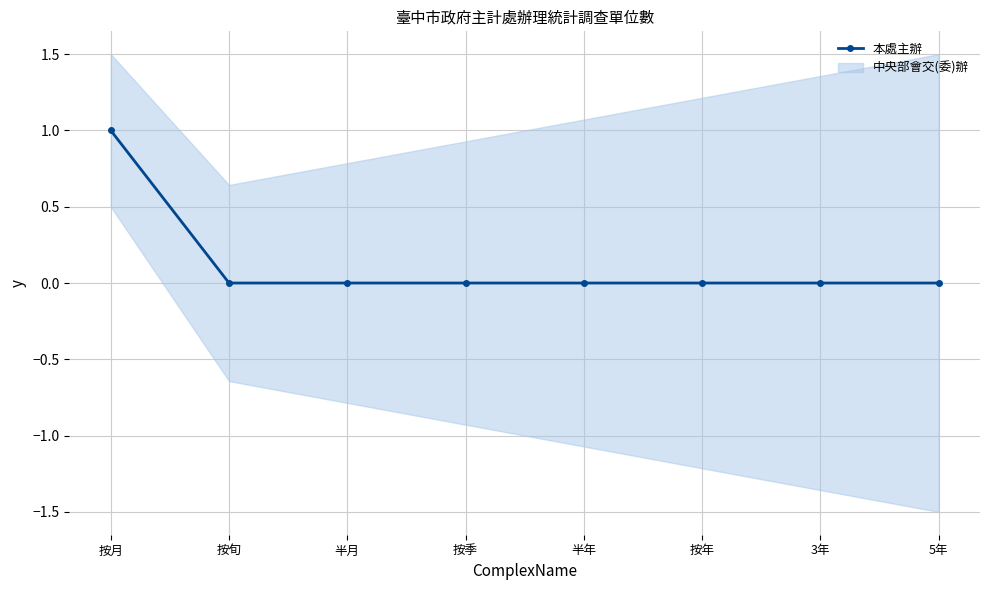

What position from the left is 按季?

4